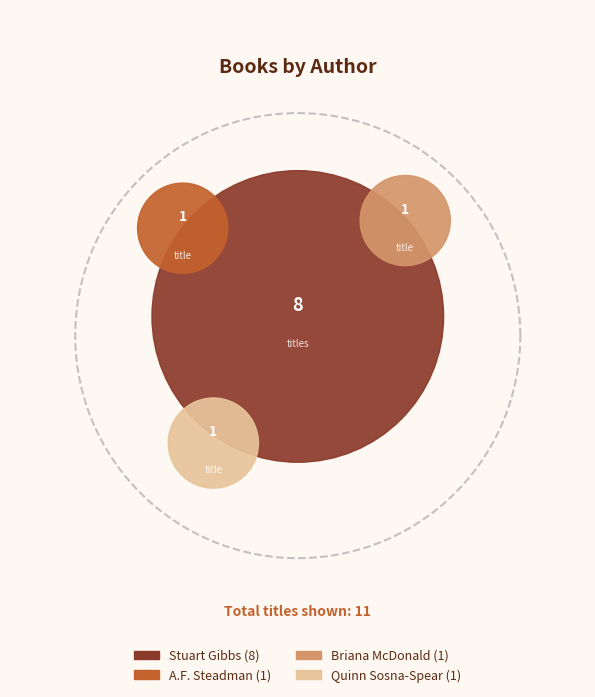

Is the sum of A.F. Steadman (180599708) and Stuart Gibbs (62586102) greater than half?

Yes